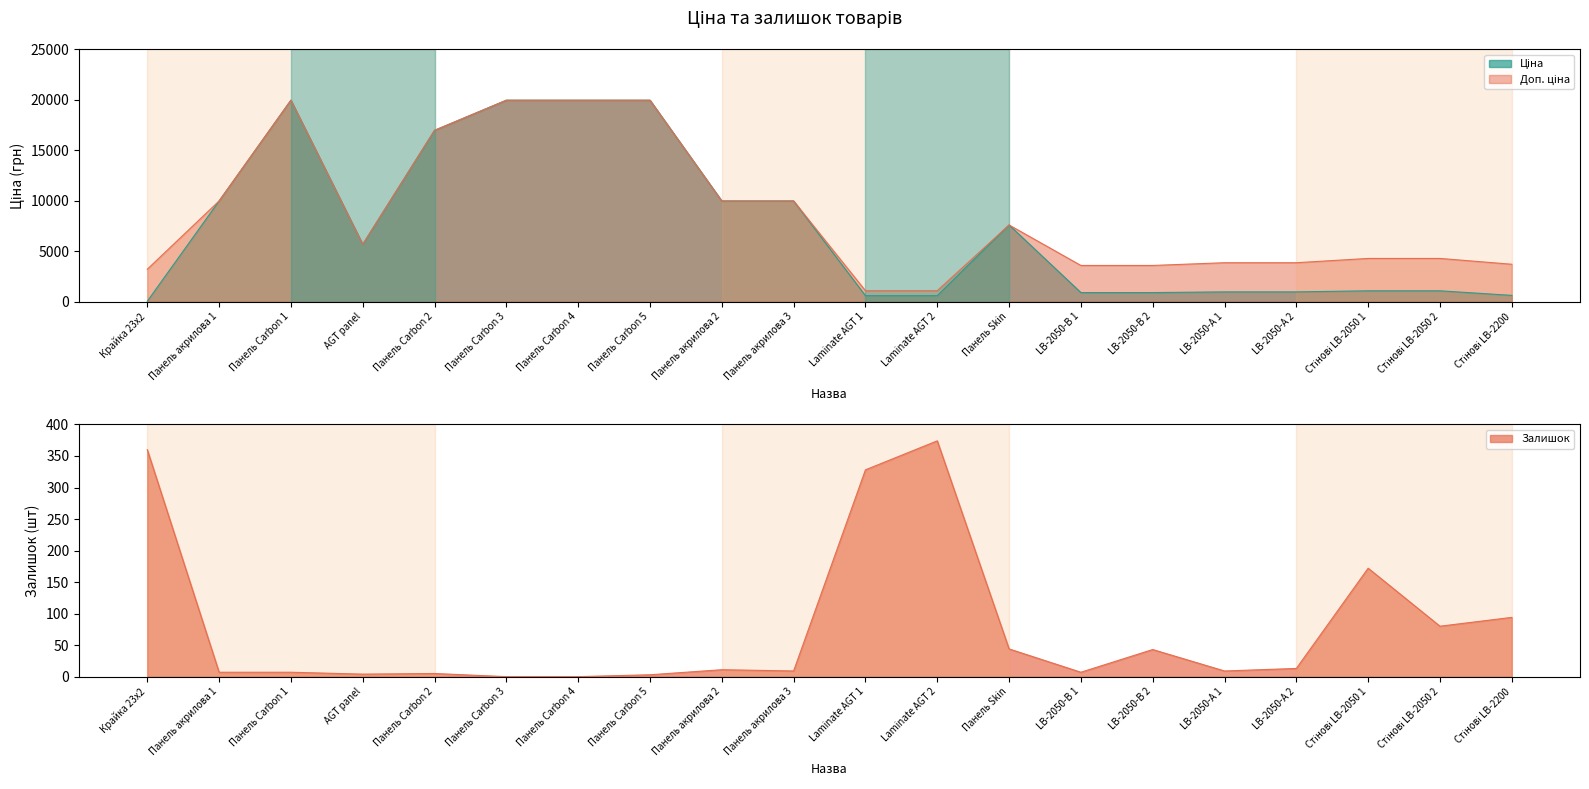

Which series has the largest total across all categories?

Доп. ціна